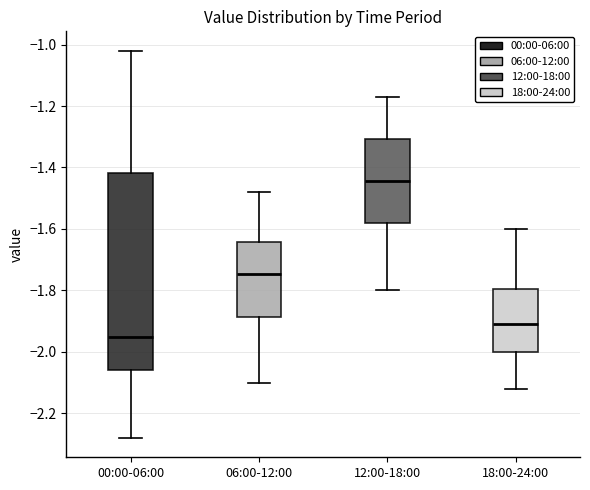

Where is the lower edge of the box for 00:00-06:00 on the y-axis? The values are not printed on the chart, so give them approximately, as read against the axis.

-2.06